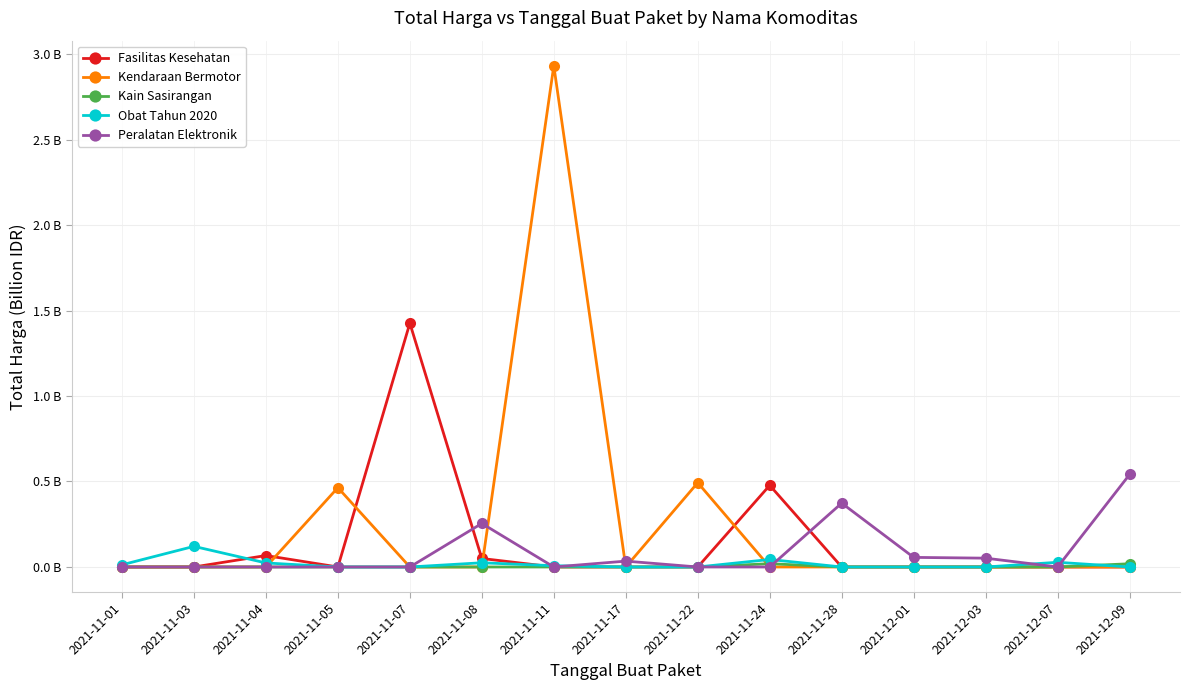

At which category does Fasilitas Kesehatan reach its first local valley?

2021-11-05